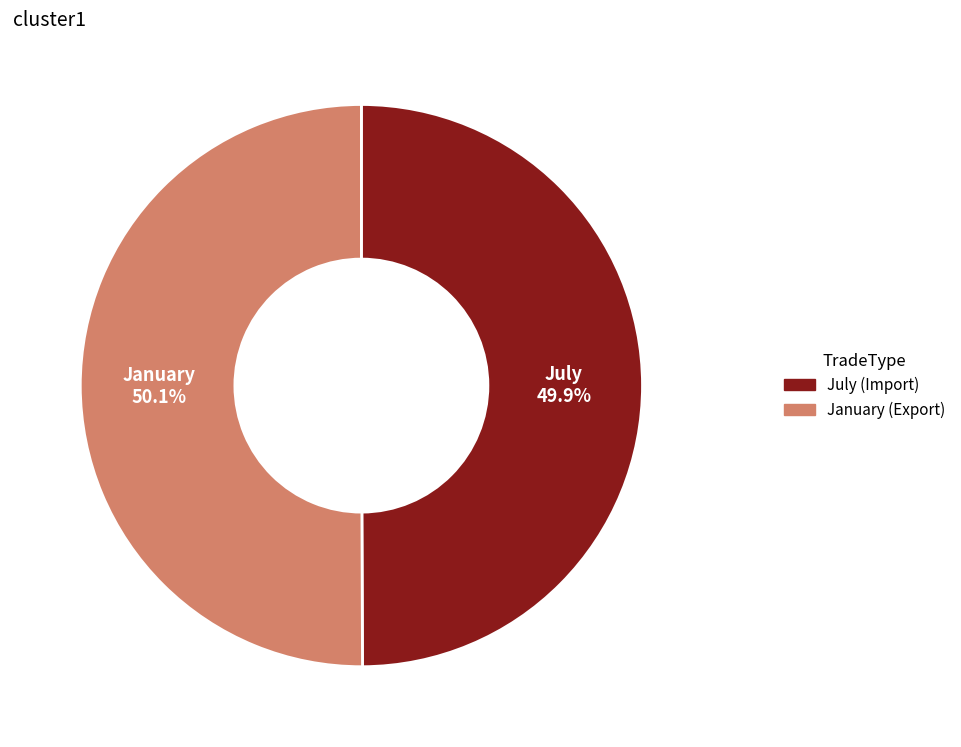

What is the ratio of the value at July to the value at January?

1.0